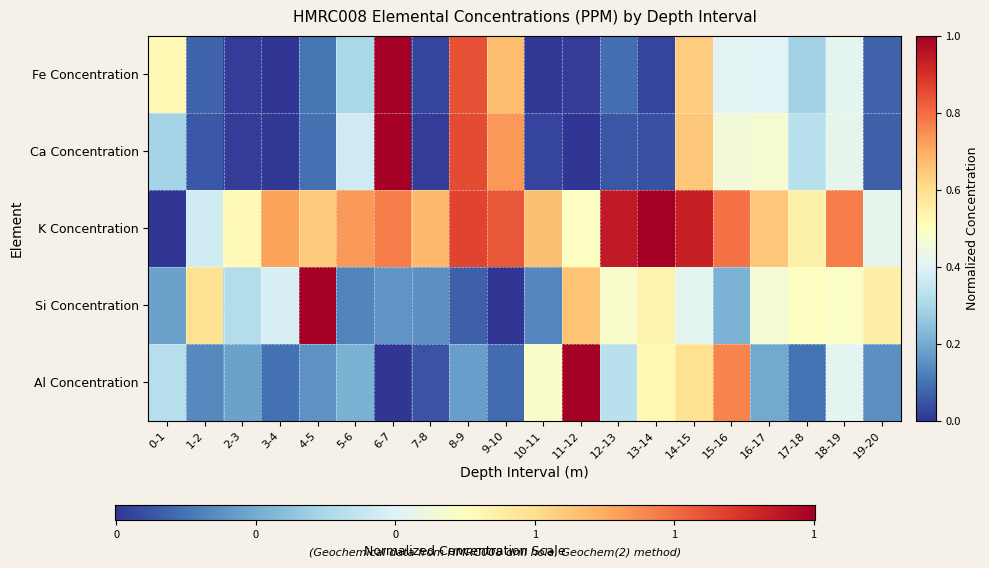

What is the difference between the highest and lowest values at 7-8?

0.7